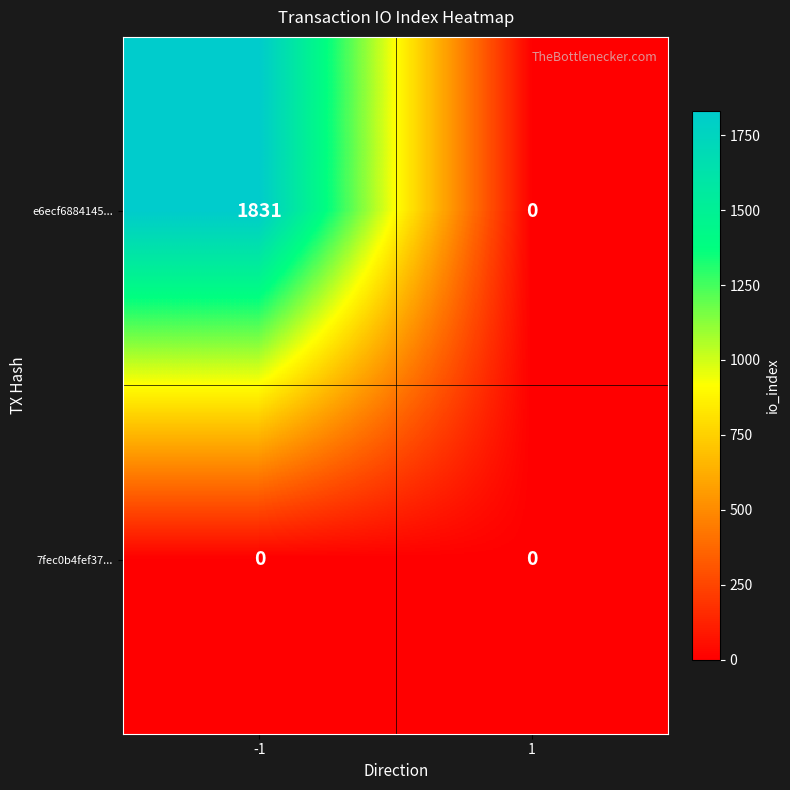

What is the sum of all e6ecf6884145... values?

1831